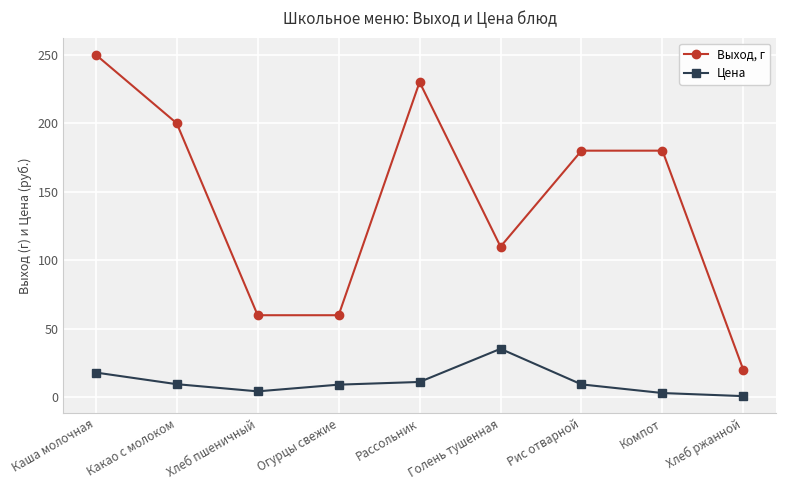

Between Каша молочная and Рассольник, which series saw the biggest shift?

Выход, г